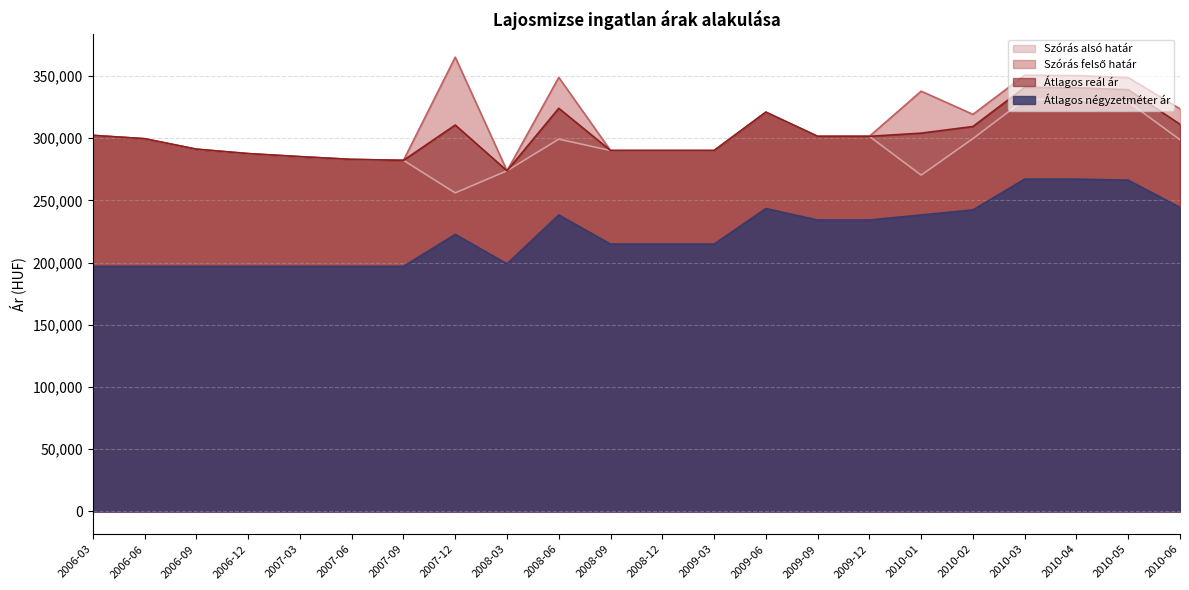

Which series changed the most between 2009-03 and 2010-04?

Szórás felső határ